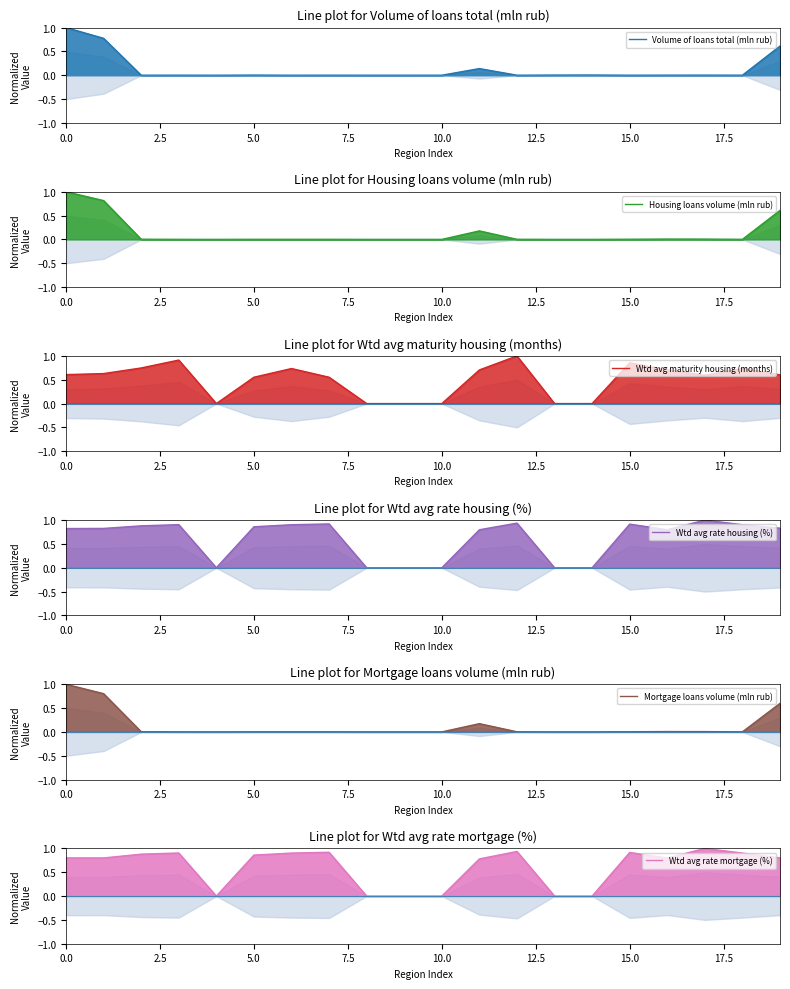

What is the sum of all Volume of loans total (mln rub) values?

2.5